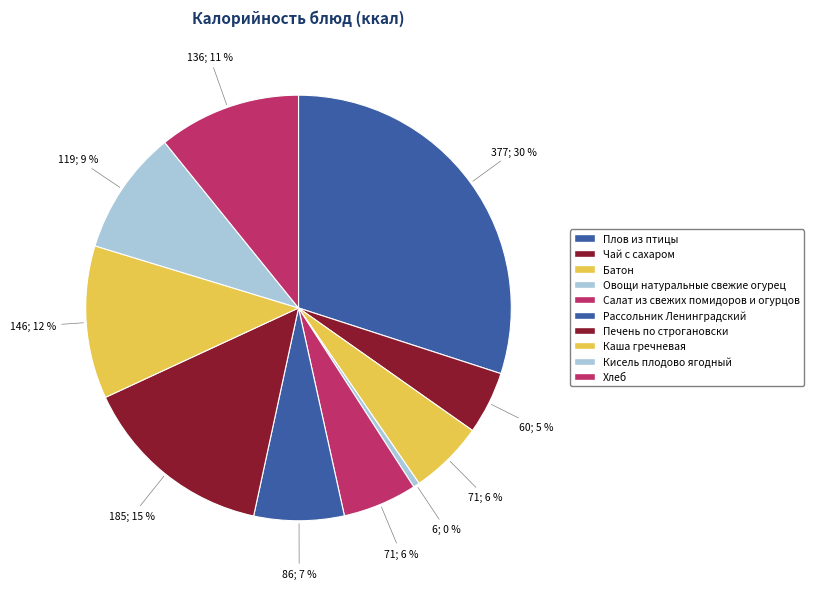

Is there any slice that represents more than half of the pie?

No